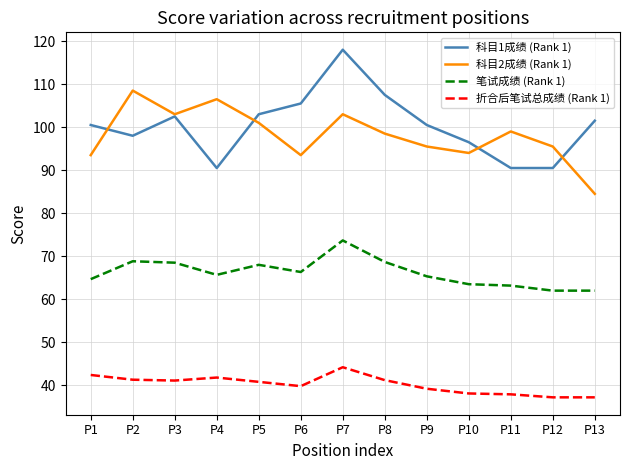

In 科目2成绩 (Rank 1), how many points are higher than both neighbors (excluding endpoints)?

4